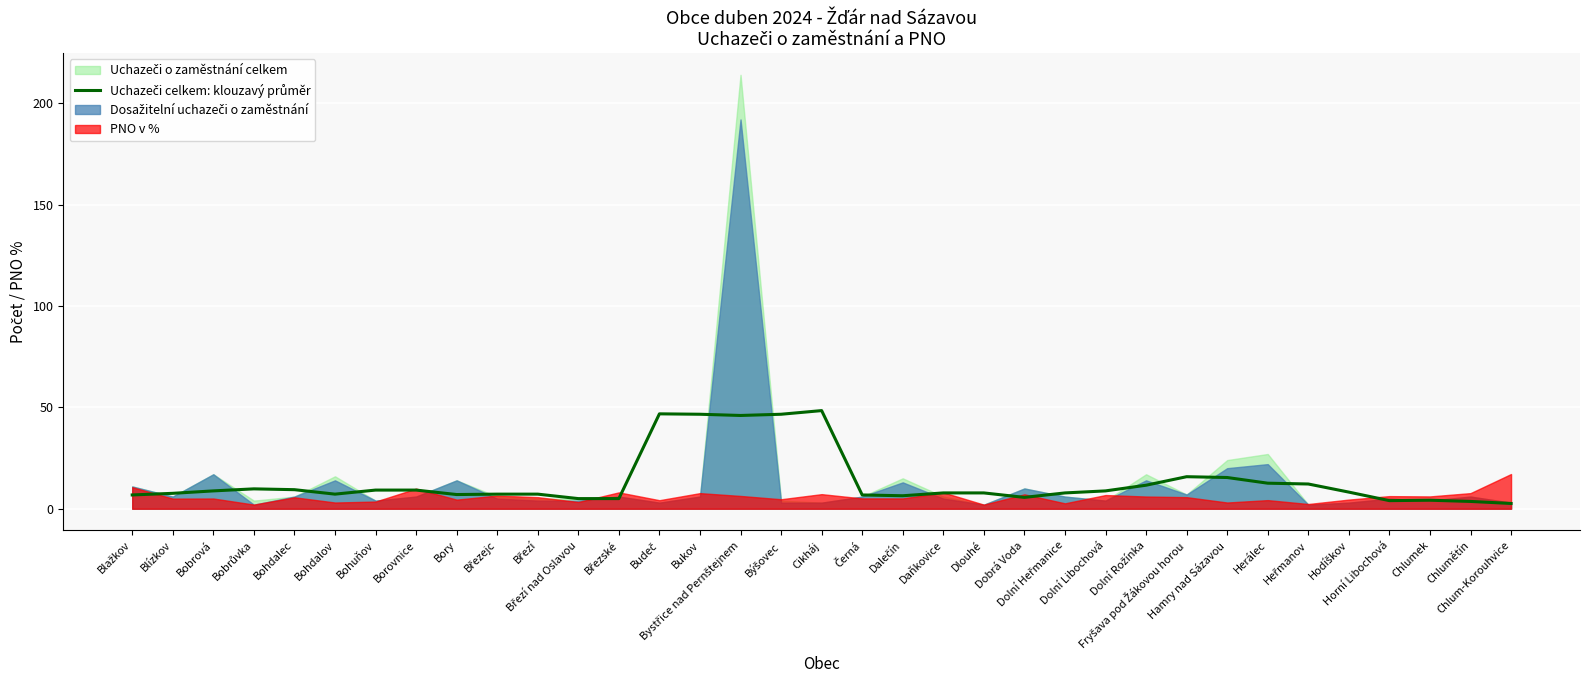

Reading left to right, list all the values displayed in this chart.

Blažkov=6.8	Blízkov=7.6	Bobrová=8.8	Bobrůvka=9.8	Bohdalec=9.4	Bohdalov=7.2	Bohuňov=9.2	Borovnice=9.2	Bory=7.0	Březejc=7.2	Březí=7.2	Březí nad Oslavou=5.0	Březské=5.0	Budeč=46.8	Bukov=46.6	Bystřice nad Pernštejnem=46.0	Býšovec=46.6	Cikháj=48.4	Černá=6.8	Dalečín=6.4	Daňkovice=7.8	Dlouhé=7.8	Dobrá Voda=5.6	Dolní Heřmanice=7.8	Dolní Libochová=8.8	Dolní Rožínka=11.6	Fryšava pod Žákovou horou=15.8	Hamry nad Sázavou=15.4	Herálec=12.6	Heřmanov=12.2	Hodíškov=8.2	Horní Libochová=4.0	Chlumek=4.2	Chlumětín=3.6	Chlum-Korouhvice=2.6